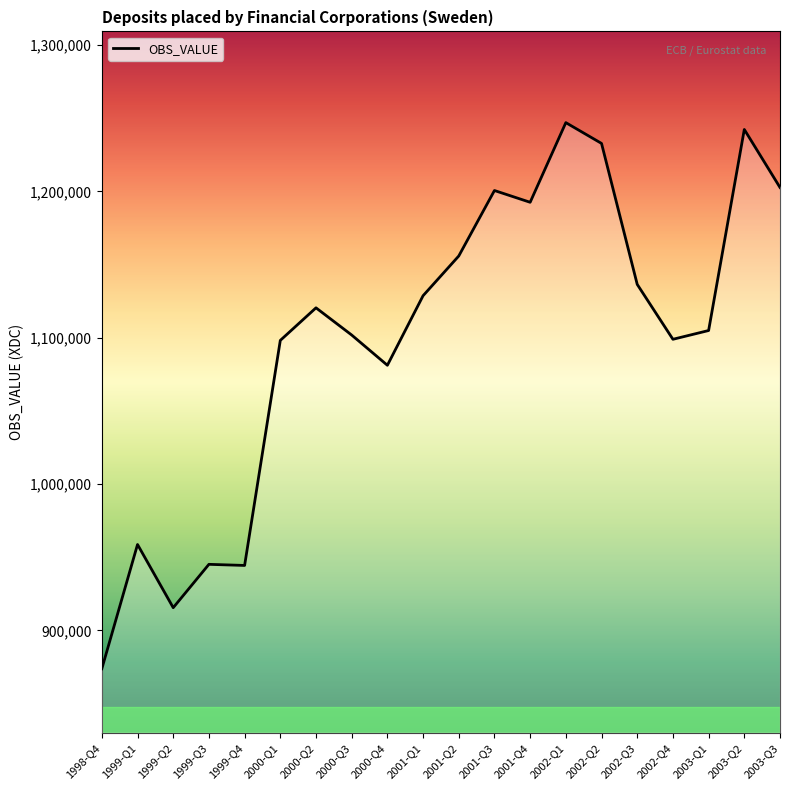

At which category does the chart reach its minimum across all series?

1998-Q4